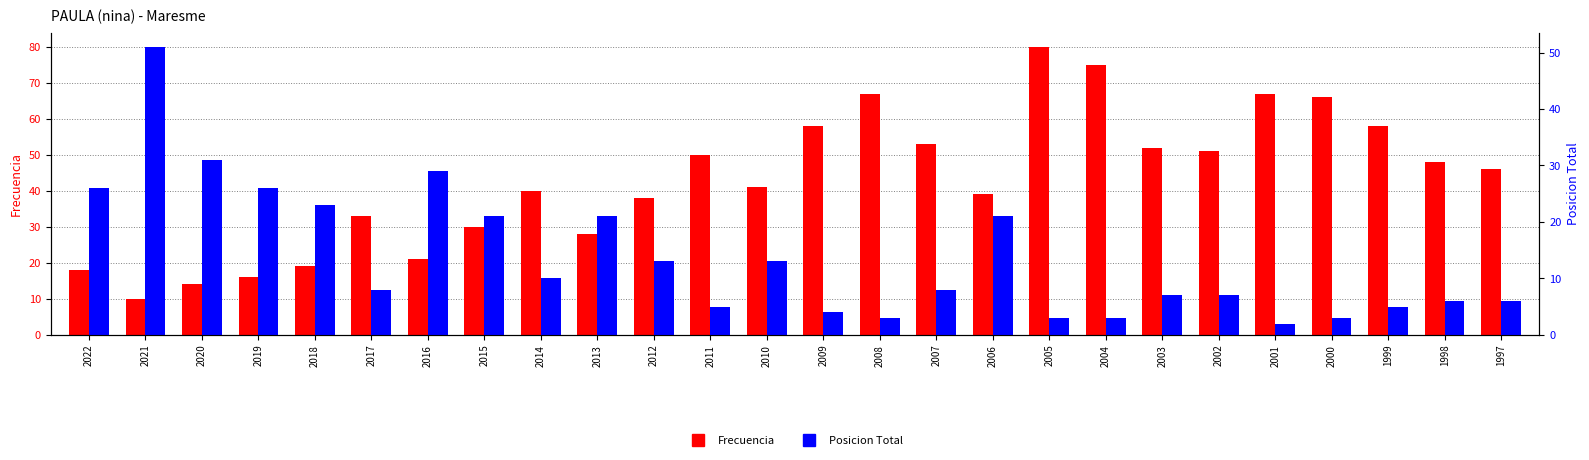

Which category has the highest value in the Frecuencia series?

2005